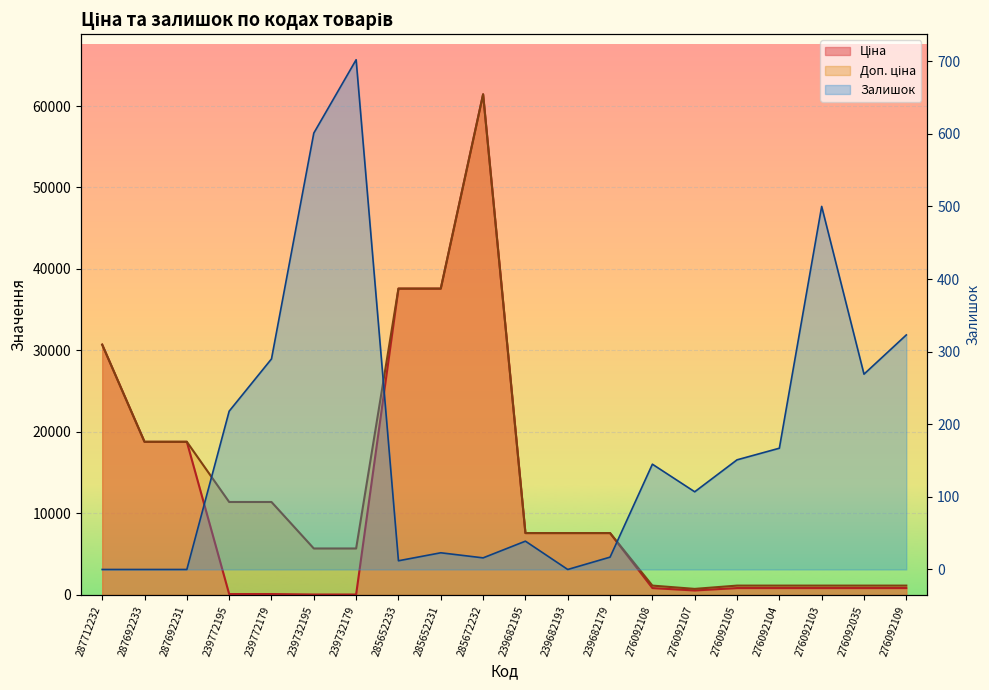

What is the difference between the Ціна values at 285652231 and 239732179?

37536.6